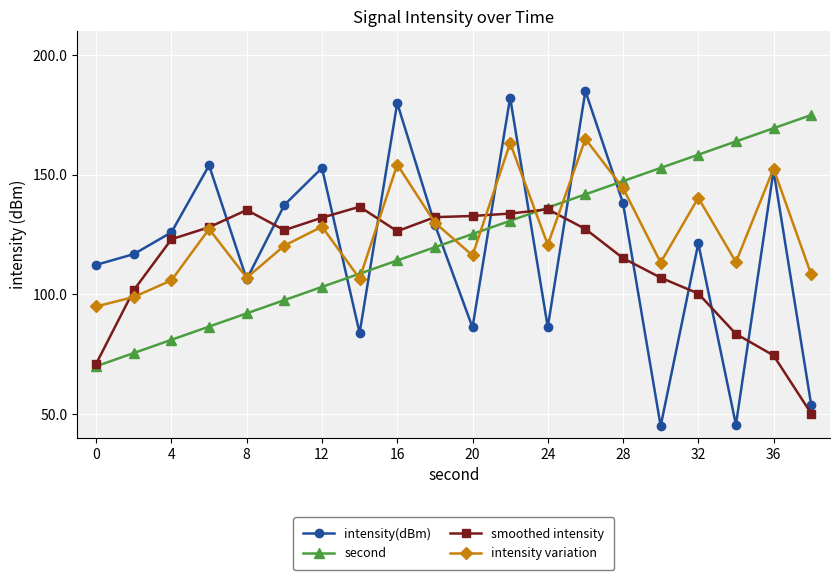

How many interior local peaks does the intensity variation series have?

7